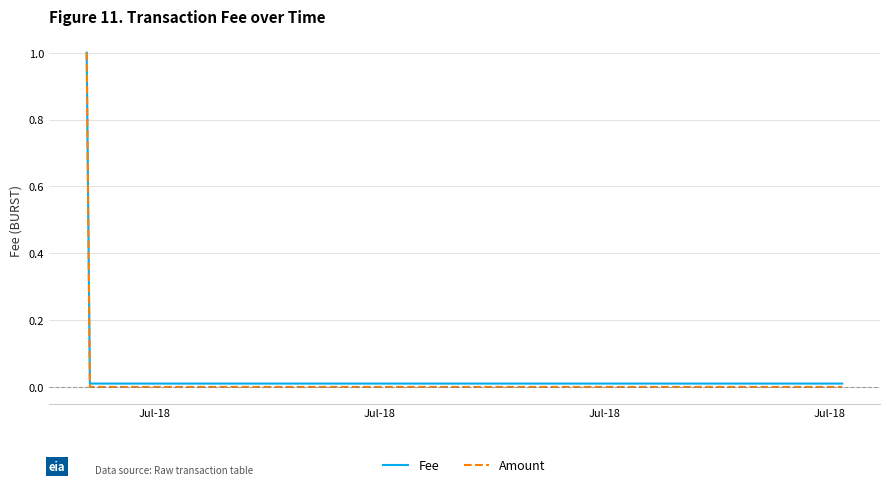

What is the greatest value displayed?

1.0